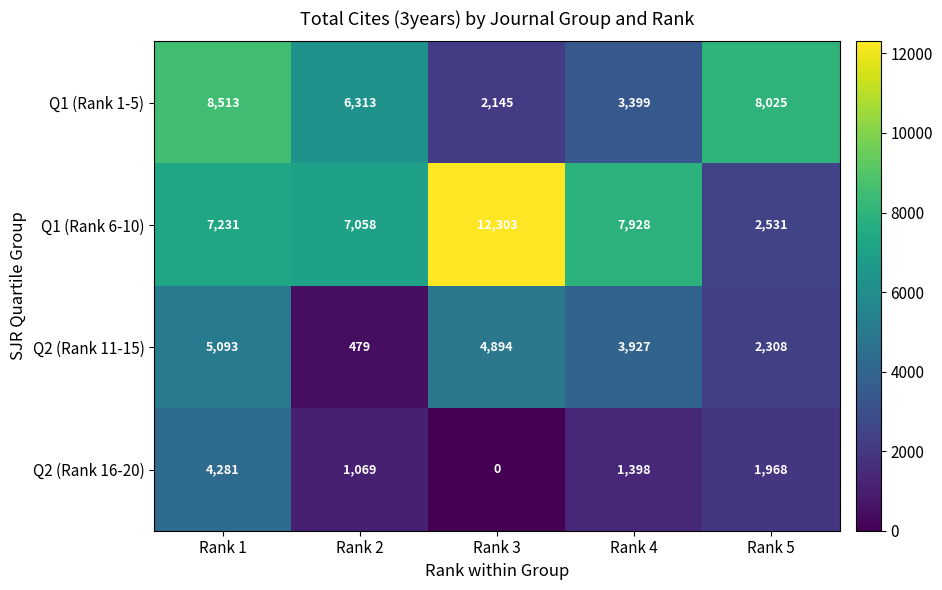

How many data points does each series have?

5